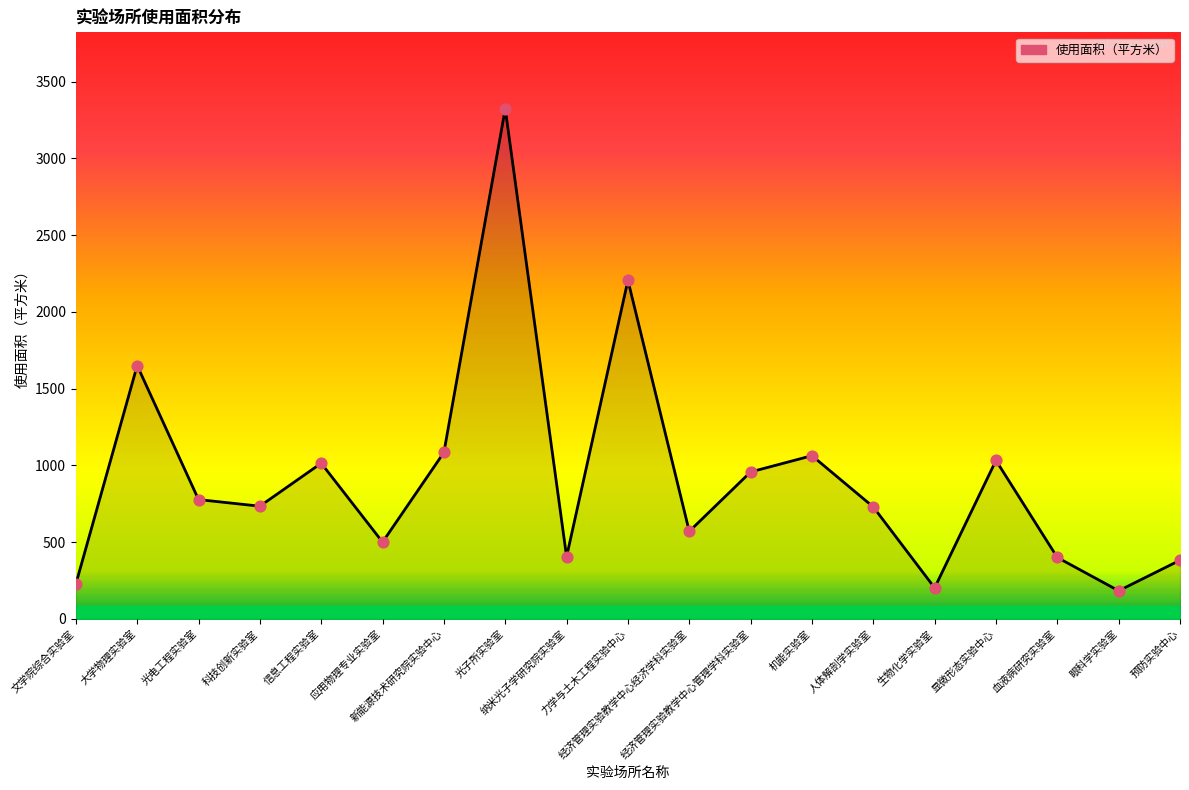

Which has a higher value, 力学与土木工程实验中心 or 预防实验中心?

力学与土木工程实验中心